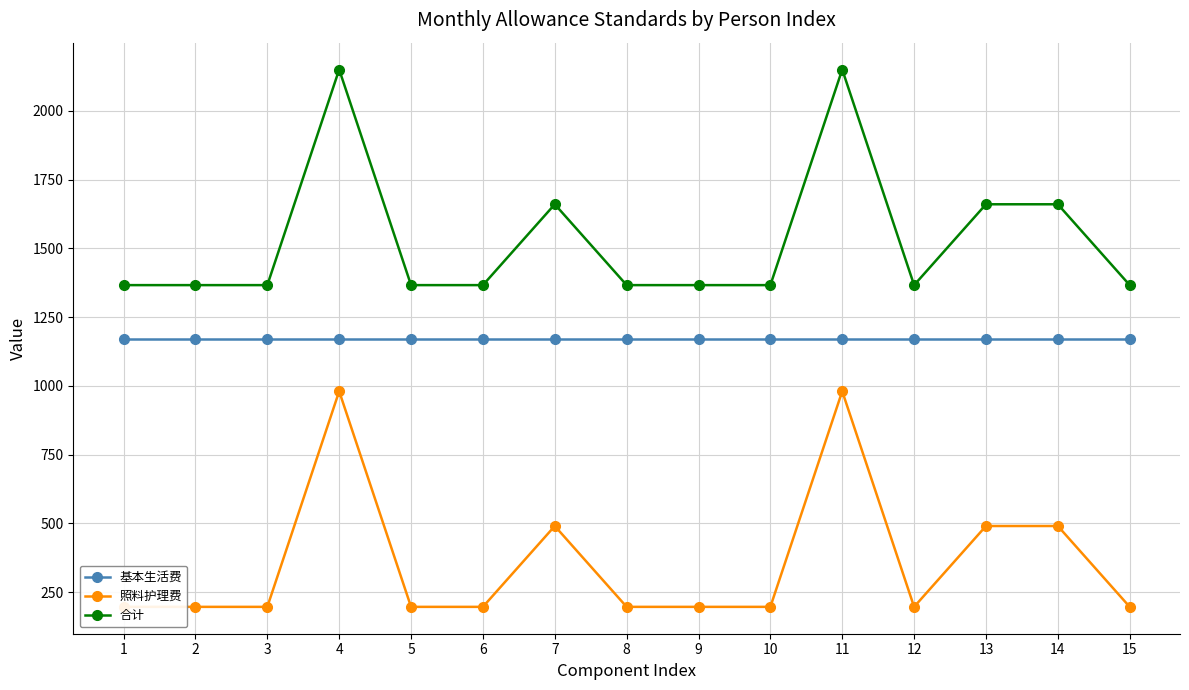

What are all the series names shown in the legend?

基本生活费, 照料护理费, 合计